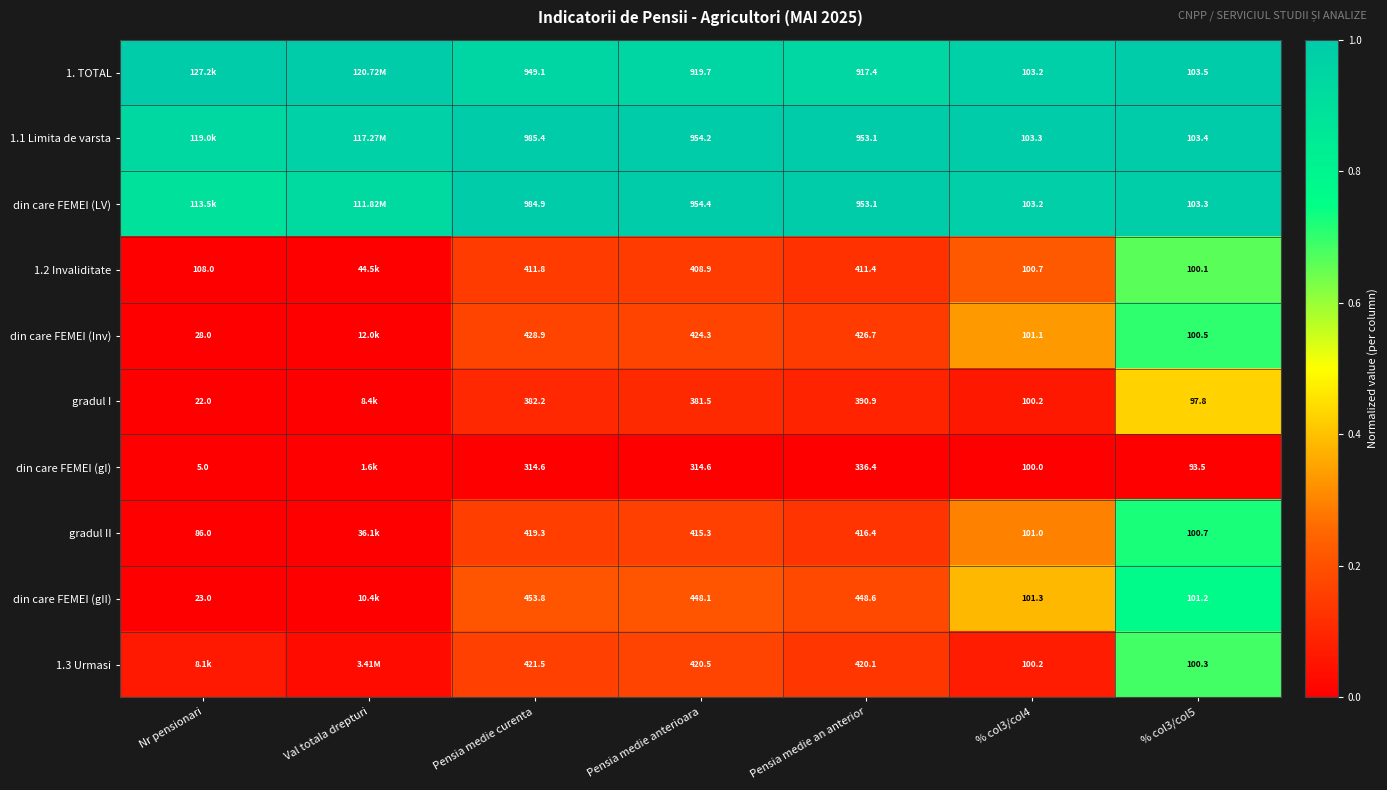

Is the value of gradul I at Pensia medie an anterior greater than the value of din care FEMEI (Inv) at Nr pensionari?

Yes